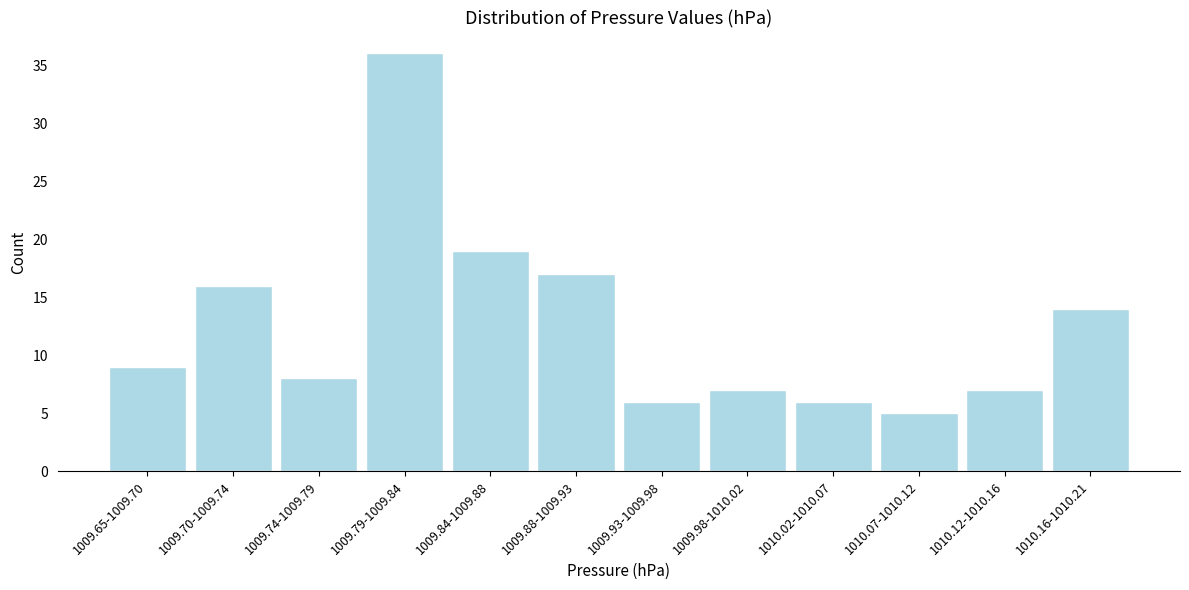

Reading right to left, extract all data points from this chart.

14	7	5	6	7	6	17	19	36	8	16	9